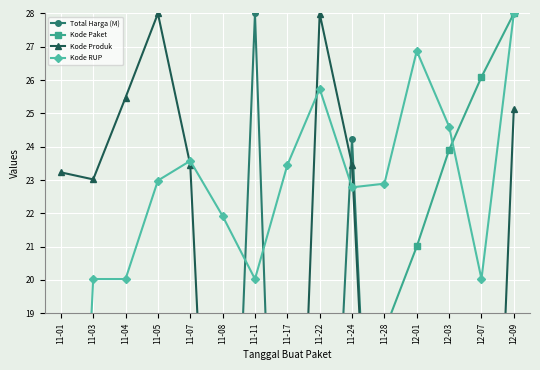

What is the label of the 4th point from the right?

12-01